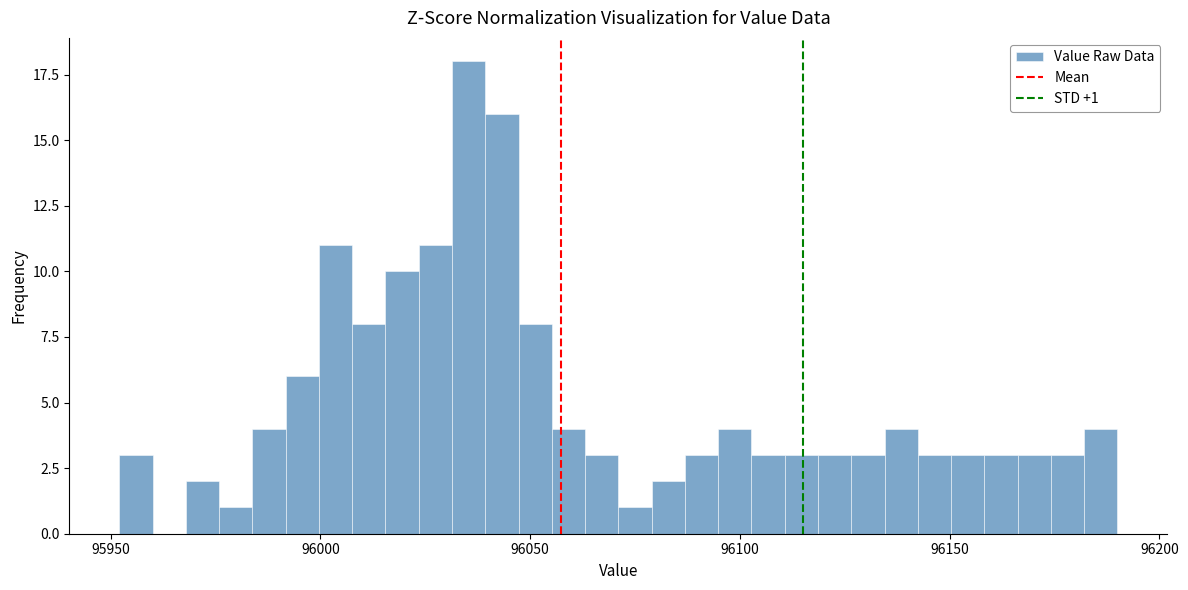

Read against the x-axis, roughly where is the centre of the tallest bar?

96035